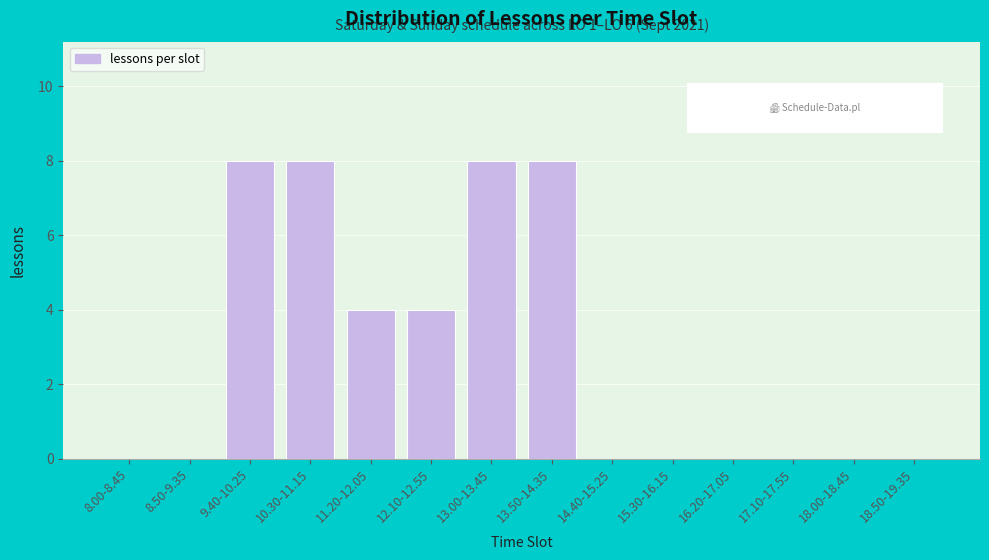

Reading left to right, what are all the values shown in this chart?

8.00-8.45=0	8.50-9.35=0	9.40-10.25=8	10.30-11.15=8	11.20-12.05=4	12.10-12.55=4	13.00-13.45=8	13.50-14.35=8	14.40-15.25=0	15.30-16.15=0	16.20-17.05=0	17.10-17.55=0	18.00-18.45=0	18.50-19.35=0